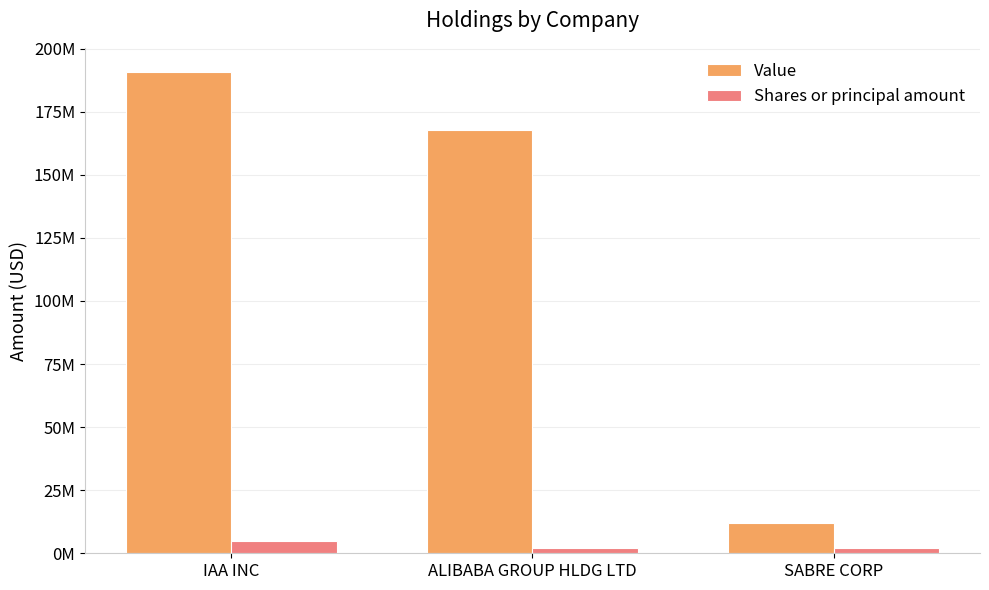

Does the chart contain stacked bars?

No